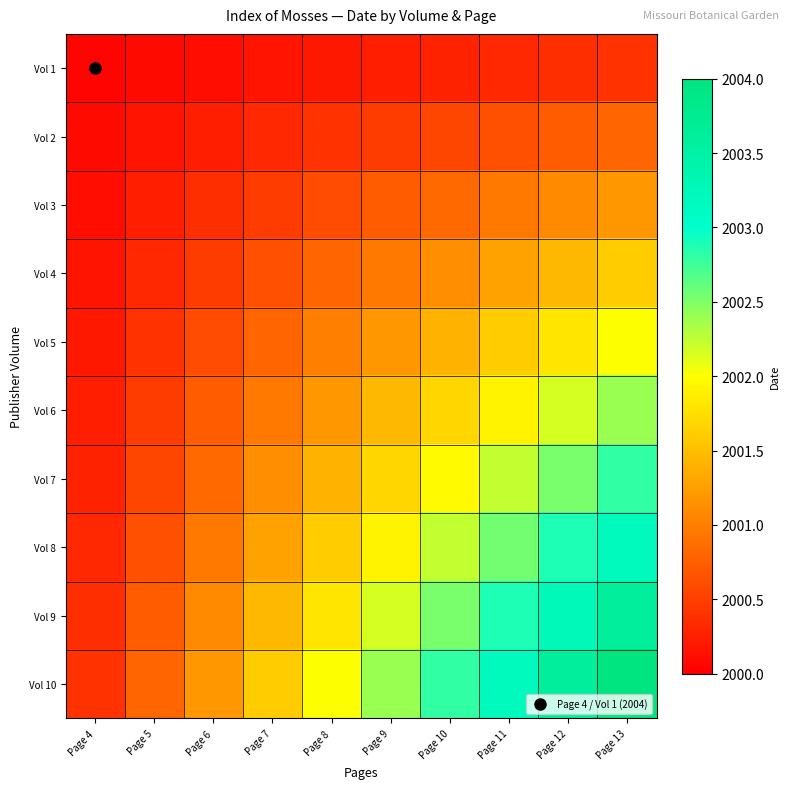

Which series has the largest range (max minus min)?

Vol 10